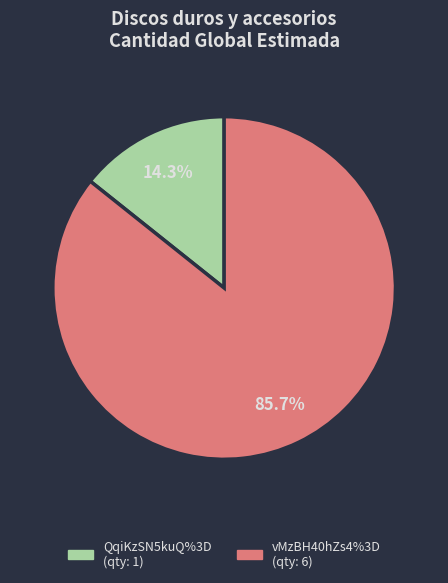

What is the smallest slice in the pie chart?

QqiKzSN5kuQ%3D